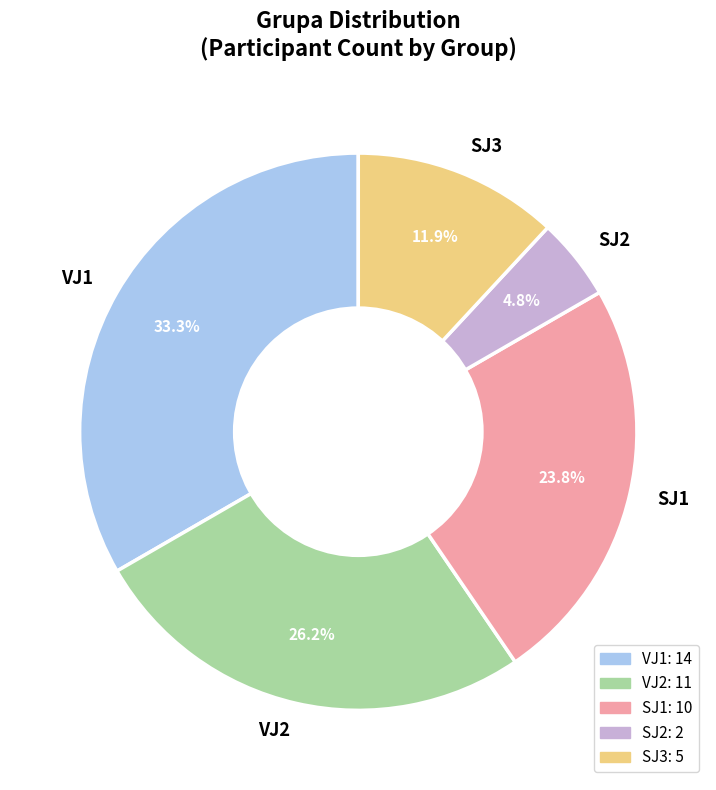

Combined, do VJ2 and VJ1 account for over 50%?

Yes